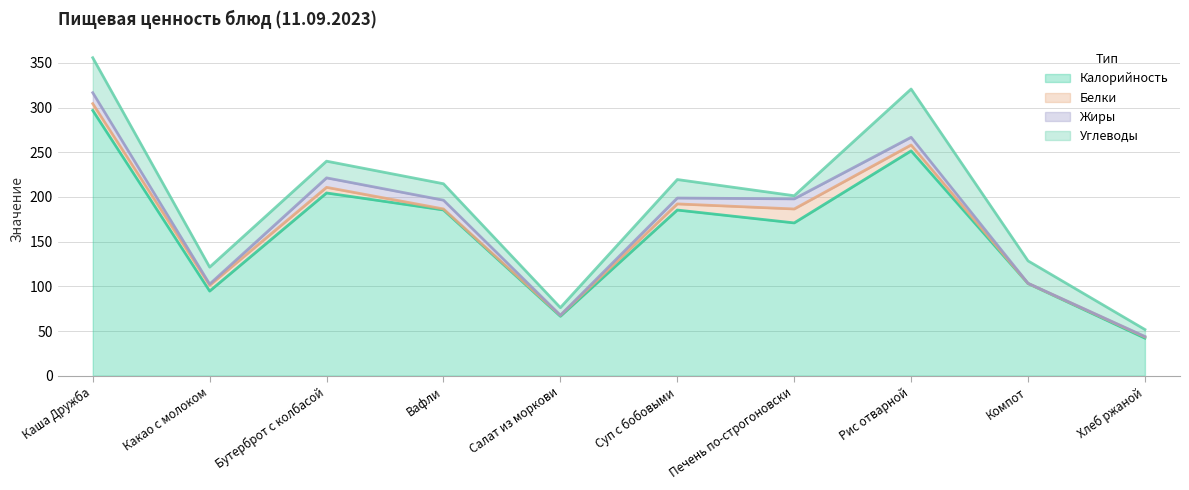

What is the sum of all Калорийность values?

1601.2